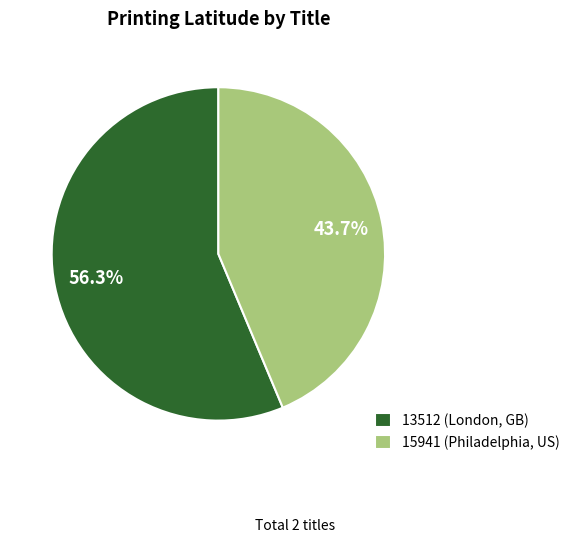

Which slice is the largest?

13512 (London, GB)